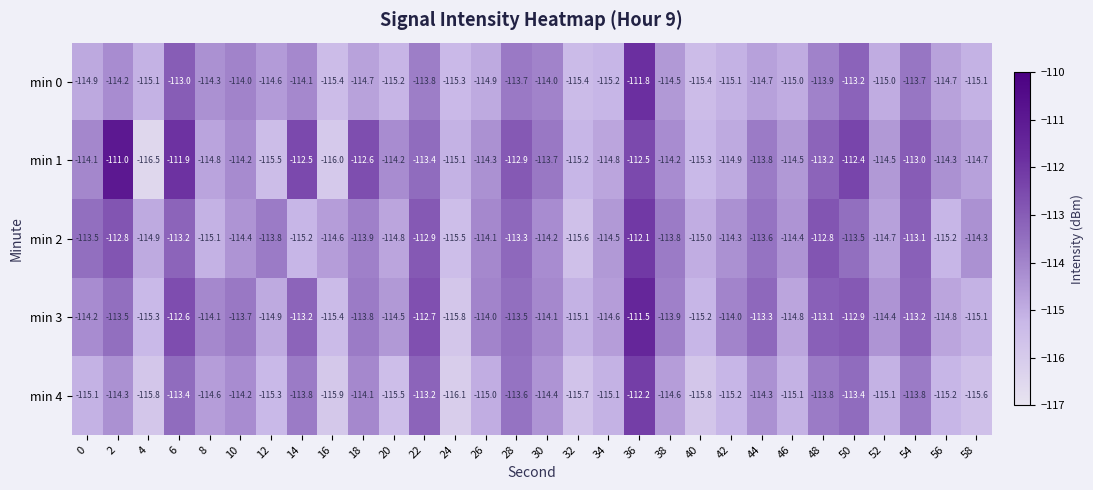

Is it true that min 3 equals -115.2 at 40?

True